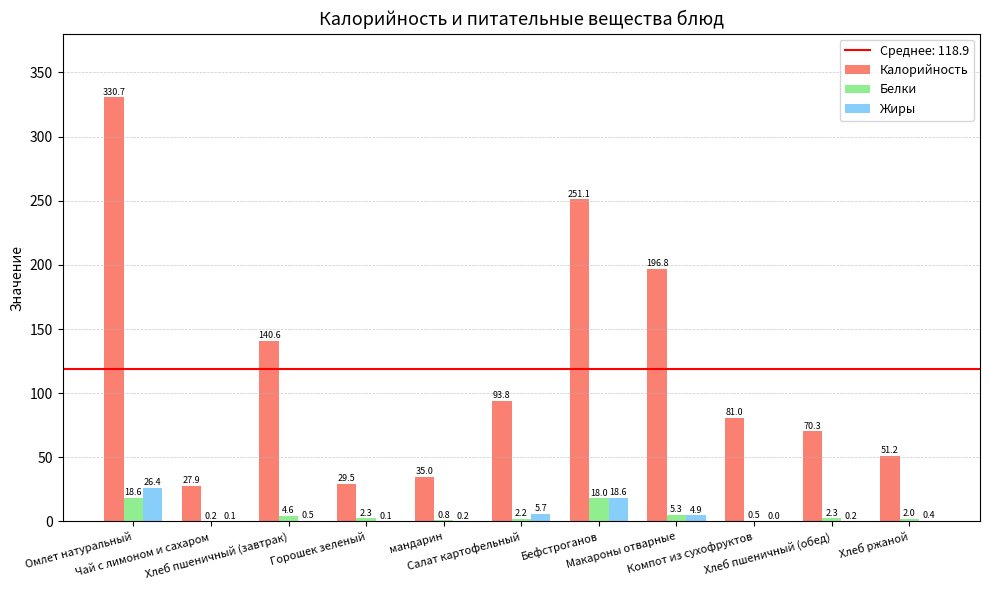

What is the sum of all Жиры values?

57.1